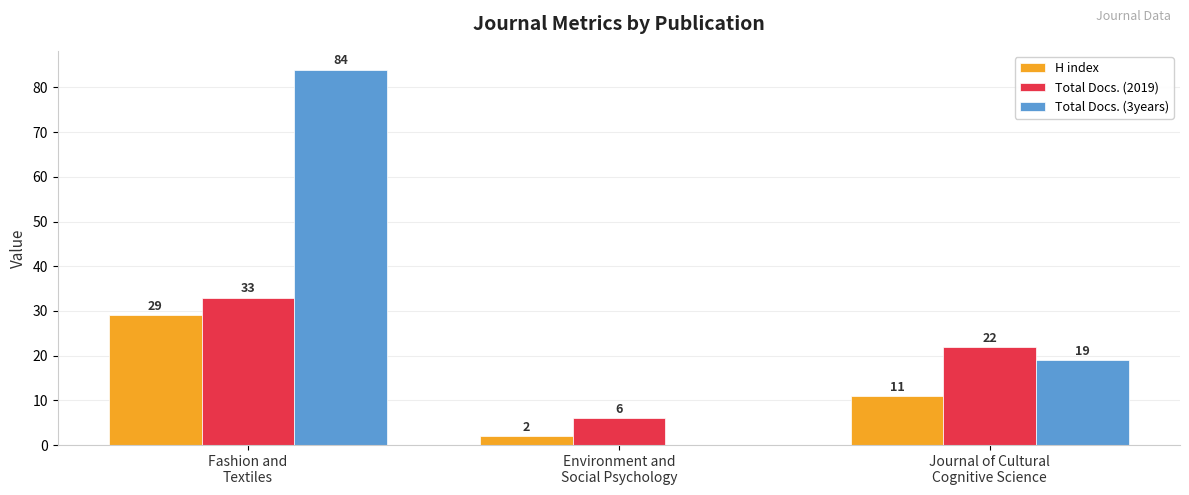

What are all the series names shown in the legend?

H index, Total Docs. (2019), Total Docs. (3years)